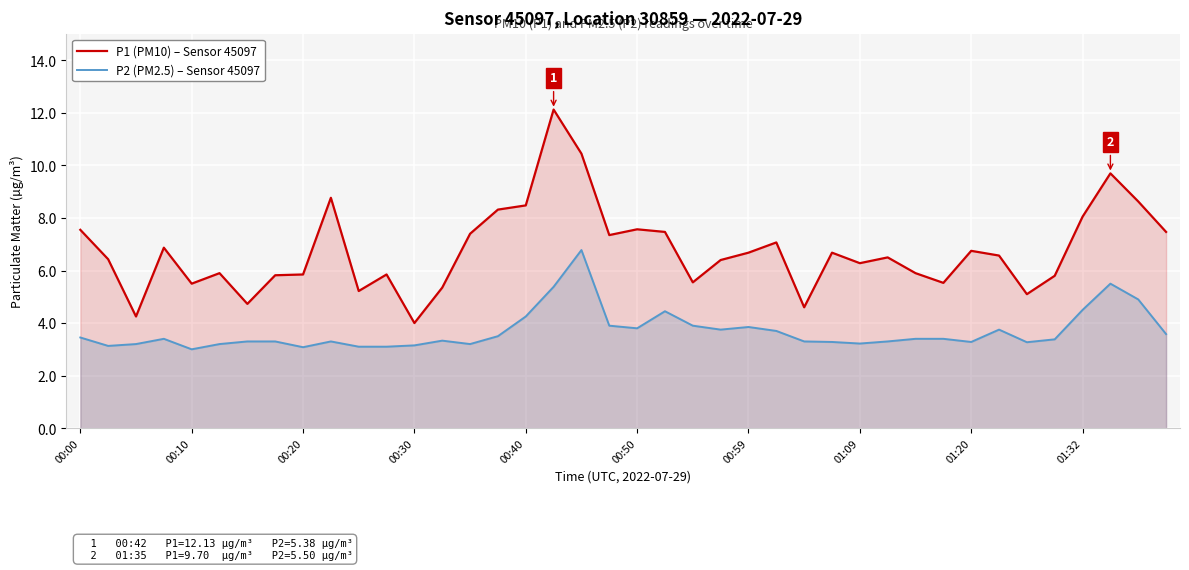

What is the maximum value for P2 (PM2.5) – Sensor 45097?

6.8